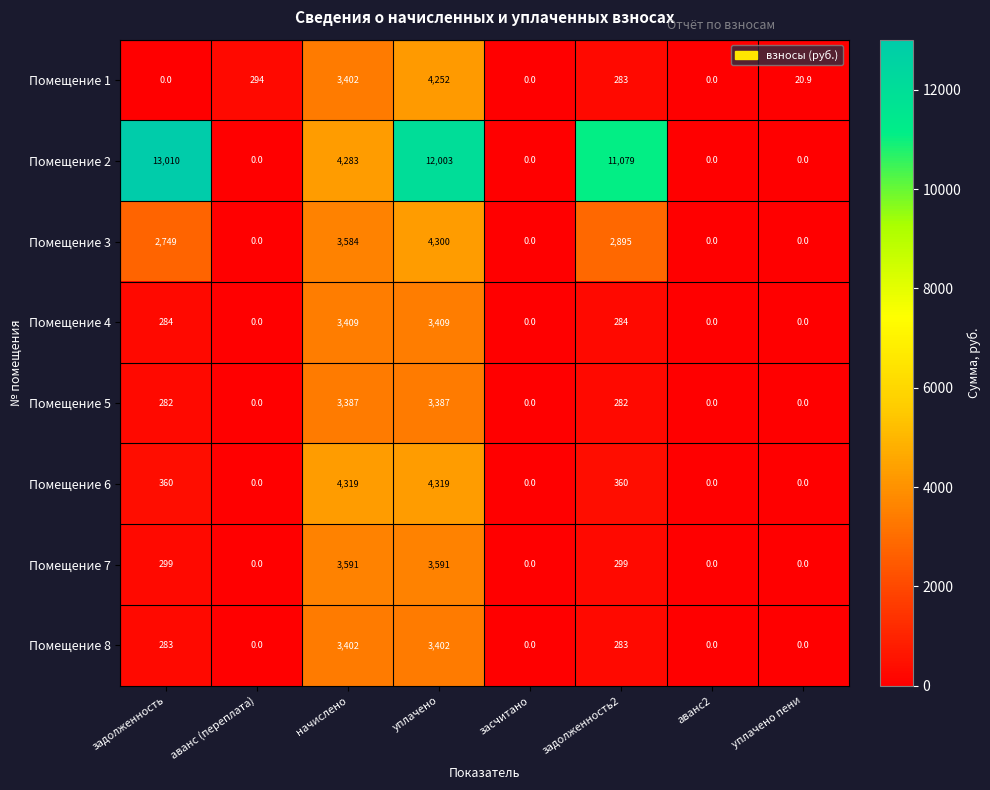

Rank the series by their maximum value, from highest to lowest.

Помещение 2, Помещение 6, Помещение 3, Помещение 1, Помещение 7, Помещение 4, Помещение 8, Помещение 5